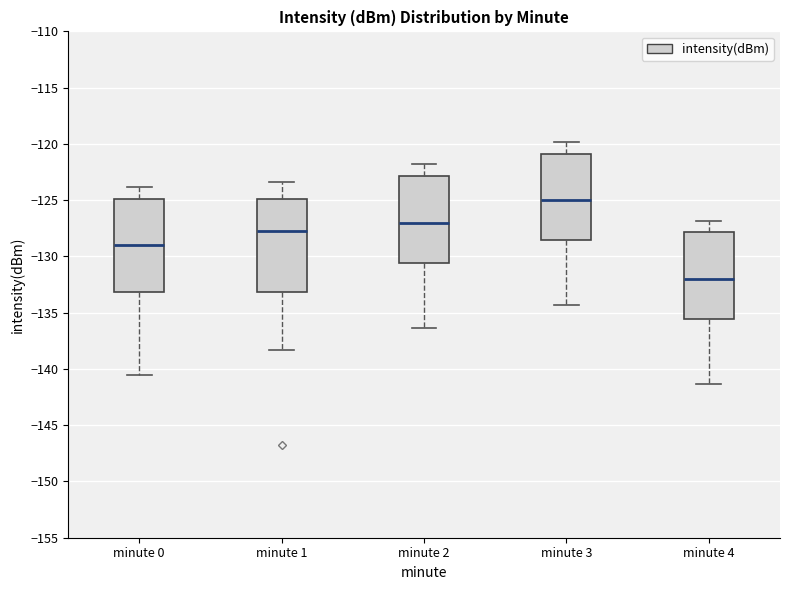

Reading left to right, transcribe this box plot: for each box, give where its median line is, the range the box spans, and where its two whiskers end, as read against the y-axis. The values are not printed on the chart, so give them approximately, as read against the axis.

minute 0: median -129.0, box -133.0 to -125.0, whiskers -140.5 to -124.0
minute 1: median -127.5, box -133.0 to -125.0, whiskers -138.5 to -123.5
minute 2: median -127.0, box -130.5 to -123.0, whiskers -136.5 to -122.0
minute 3: median -125.0, box -128.5 to -121.0, whiskers -134.5 to -120.0
minute 4: median -132.0, box -135.5 to -128.0, whiskers -141.5 to -127.0